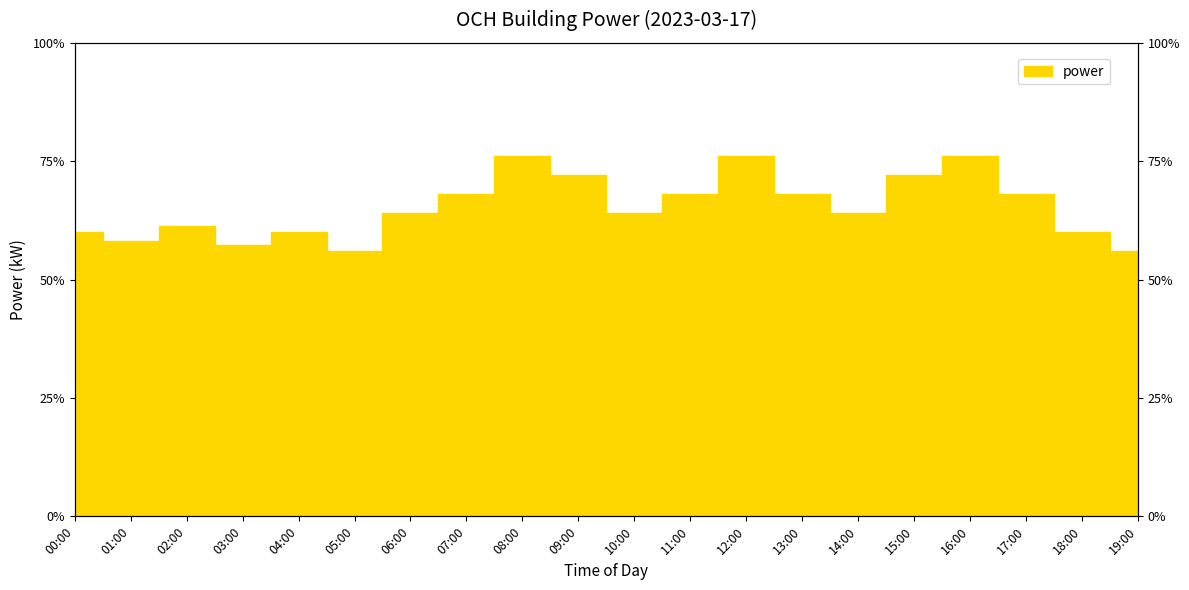

Is it true that the value at 05:00 is 8.4?

True